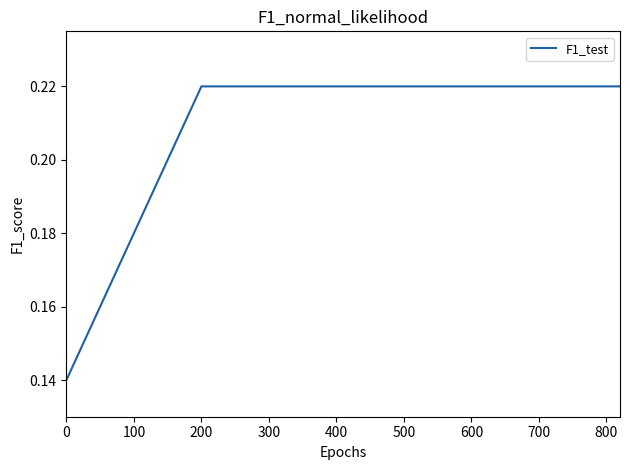

What is the difference between the maximum and second lowest values?

0.1